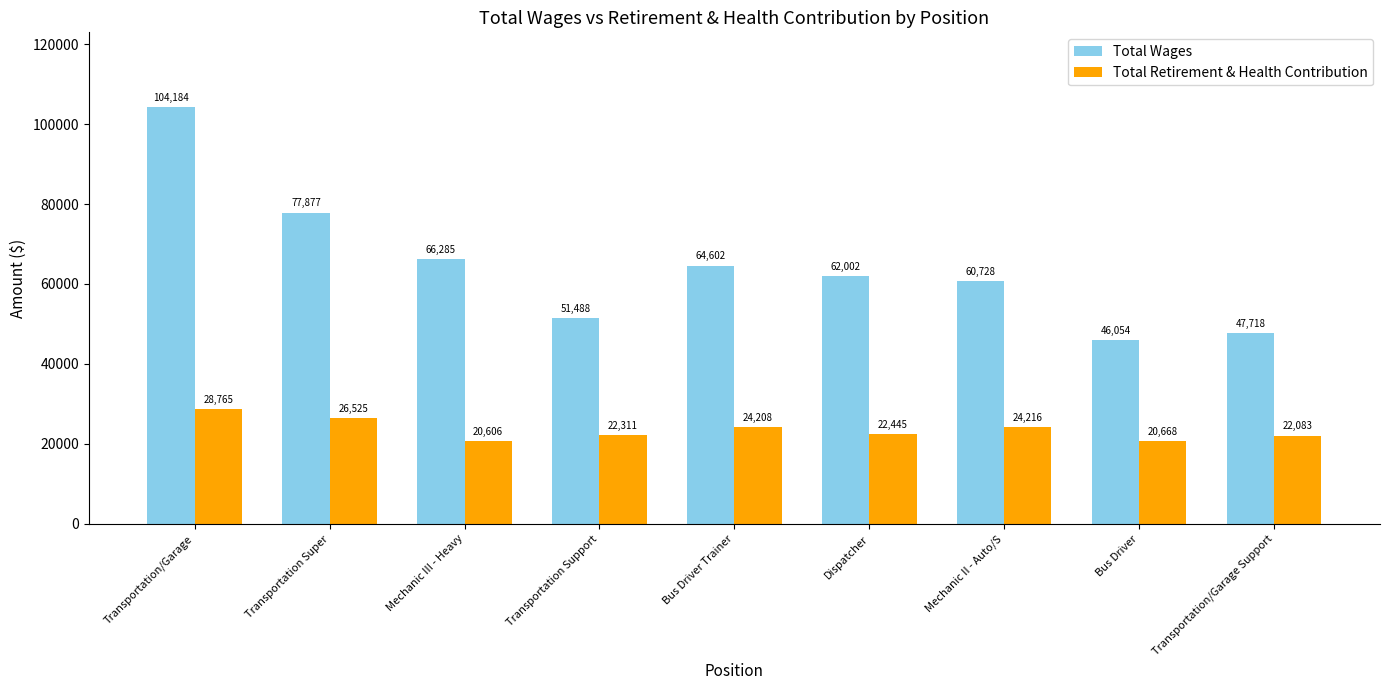

Is it true that Total Wages equals 23082.4 at Dispatcher?

False